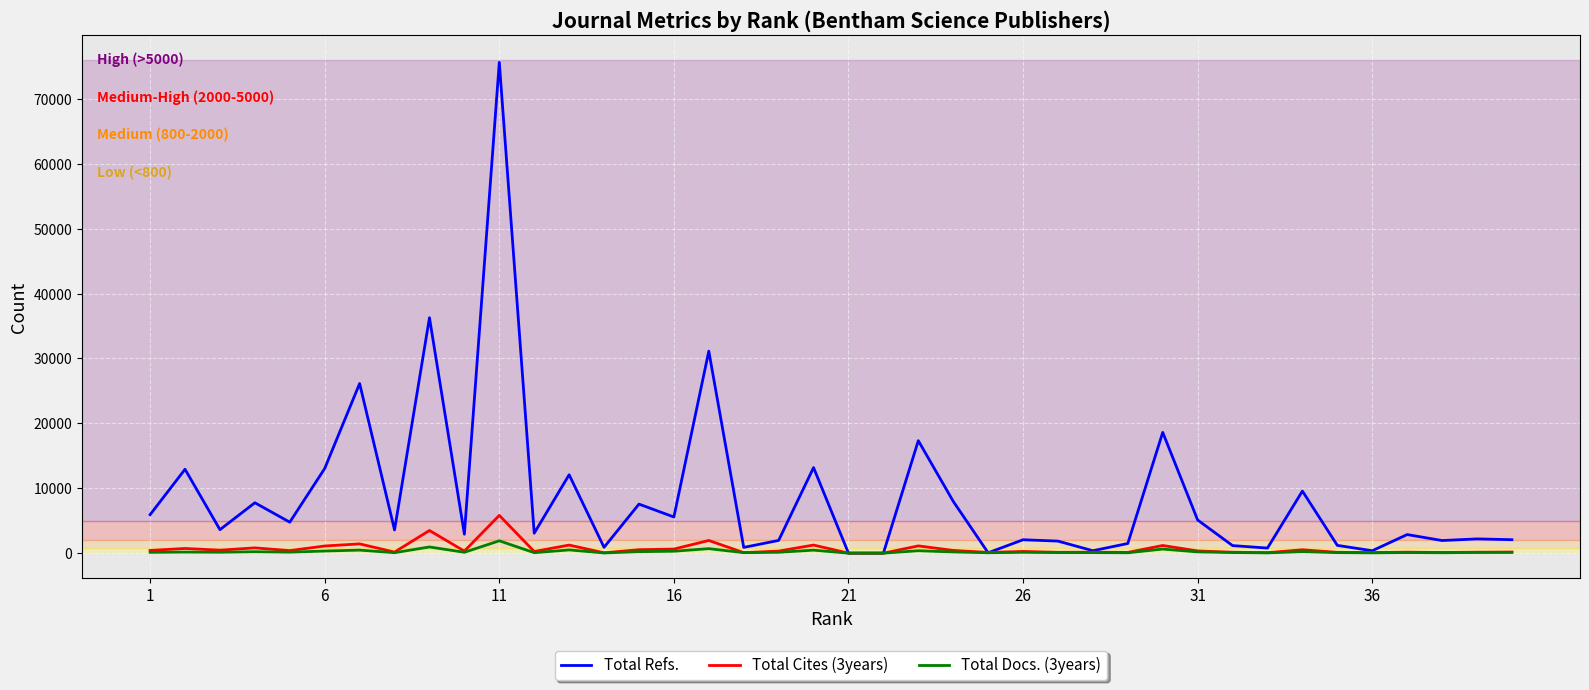

Which series has the largest range (max minus min)?

Total Refs.